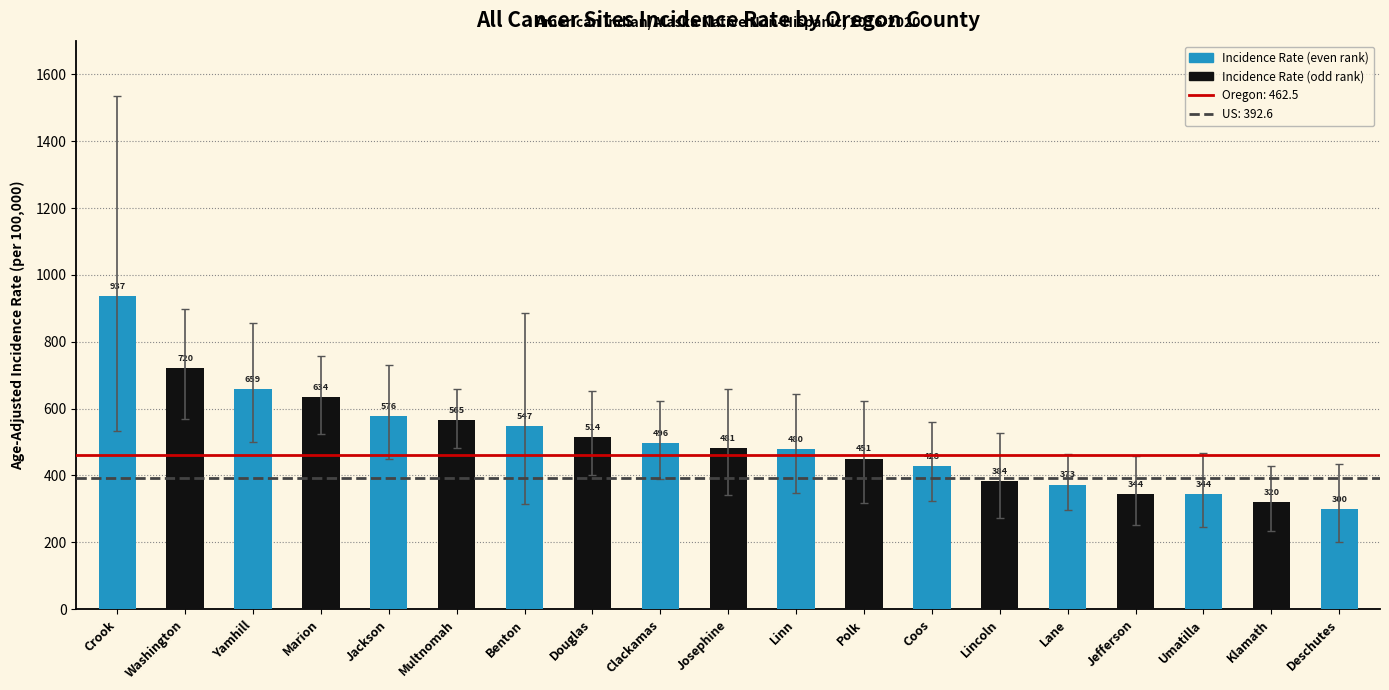

What is the difference between the values at Lane and Deschutes?

72.5